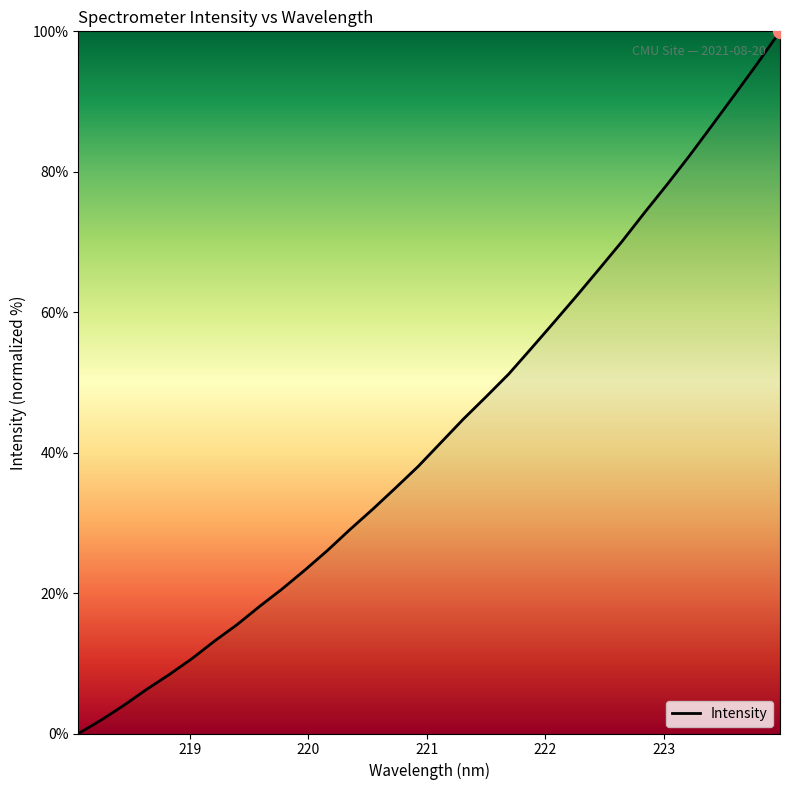

What is the difference between the maximum and minimum values?

100.0